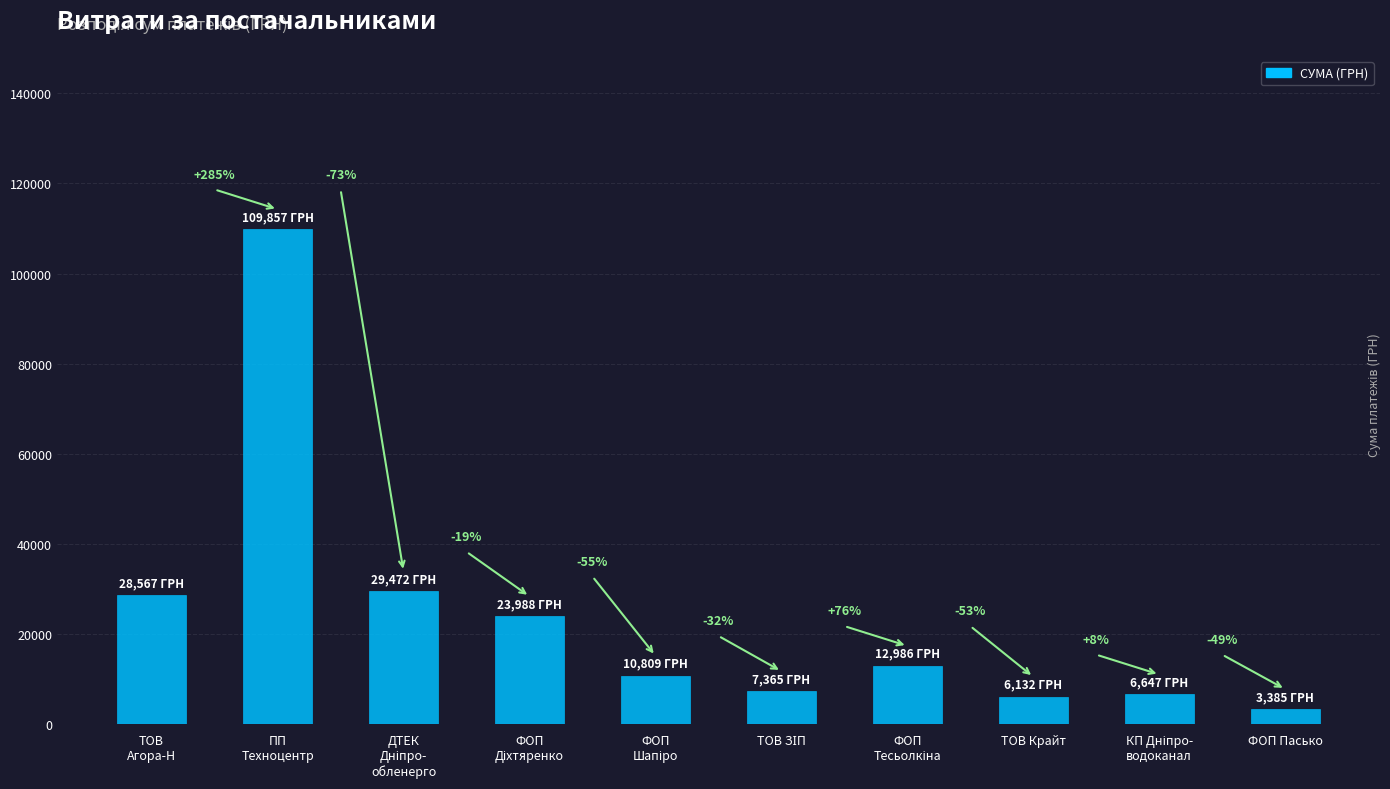

What is the change in value from ТОВ
Агора-Н to КП Дніпро-
водоканал?

-21920.0